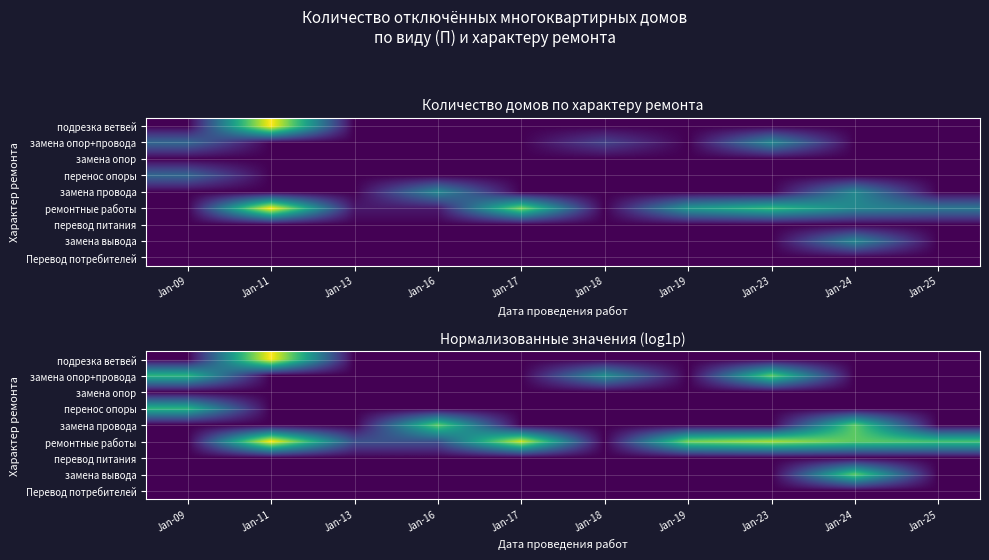

At which category does the chart reach its minimum across all series?

Jan-09